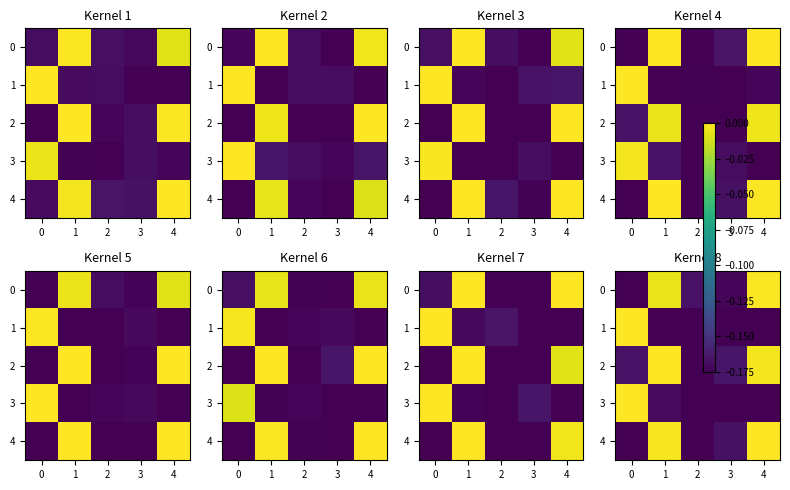

What is the sum of all row_1 values?

-0.7